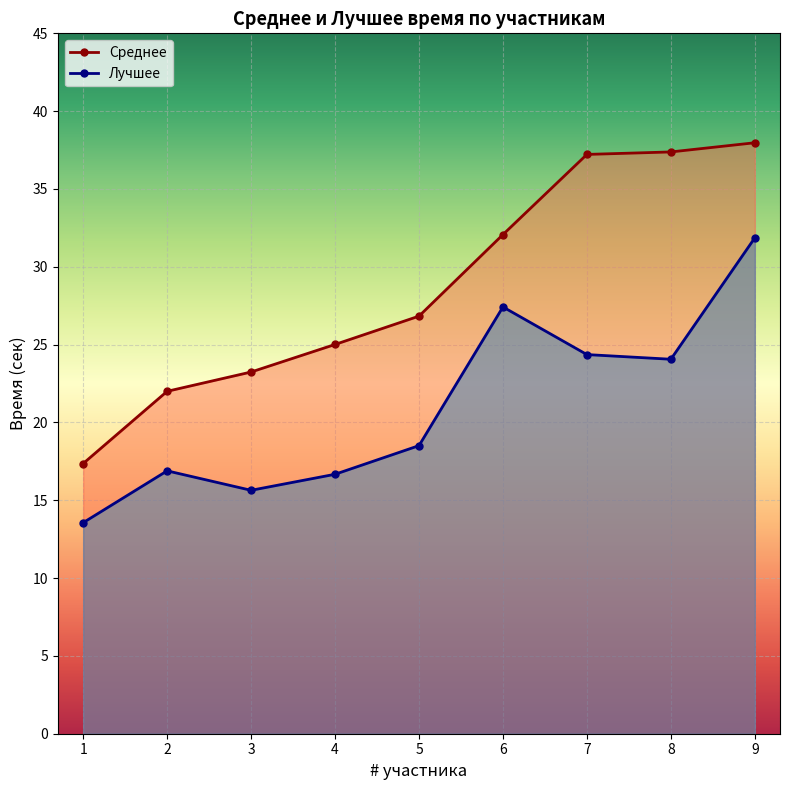

What is the smallest value displayed?

13.6